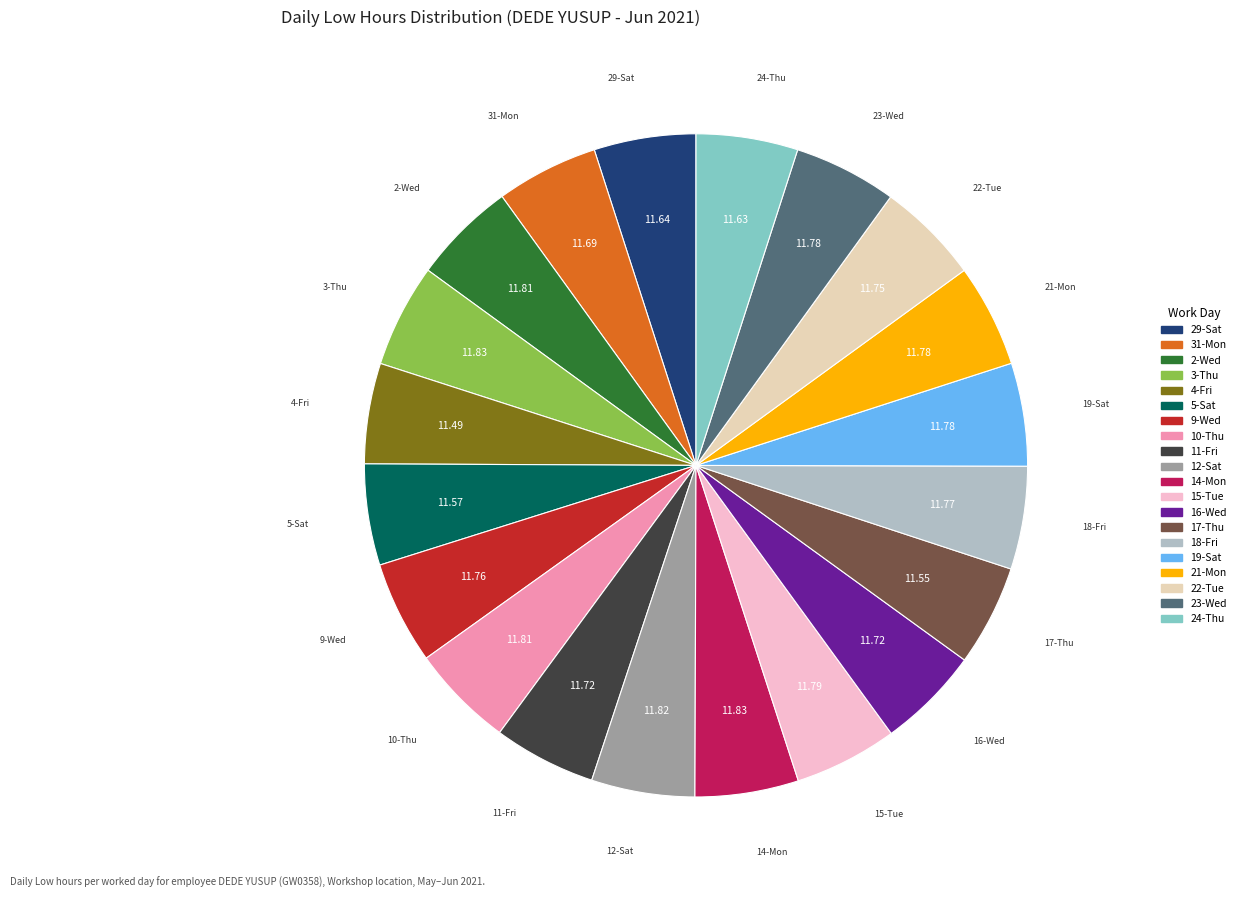

Is the sum of 11-Fri and 19-Sat greater than half?

No